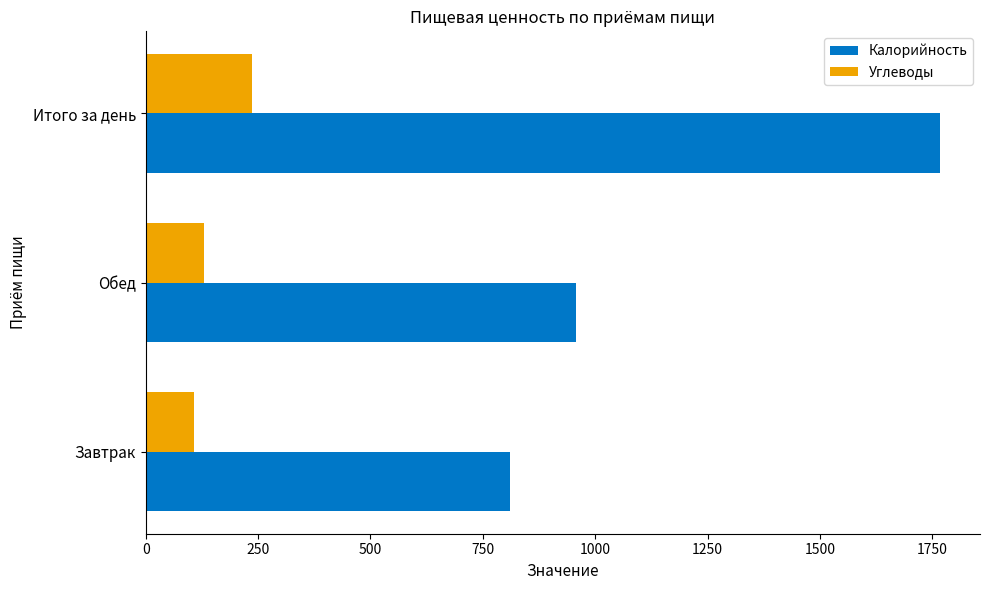

At which label is Калорийность closest to 1288?

Обед